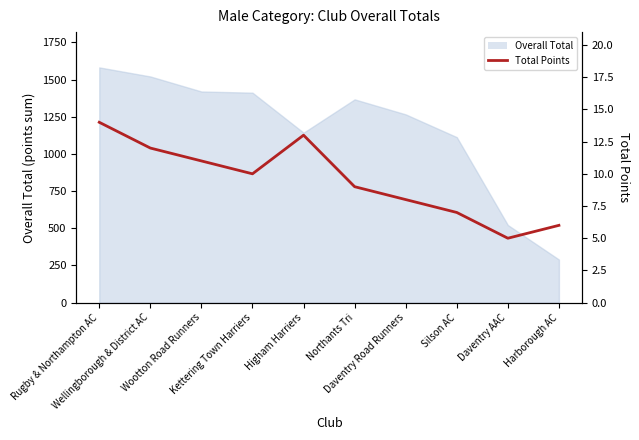

Where is the first local minimum?

Kettering Town Harriers